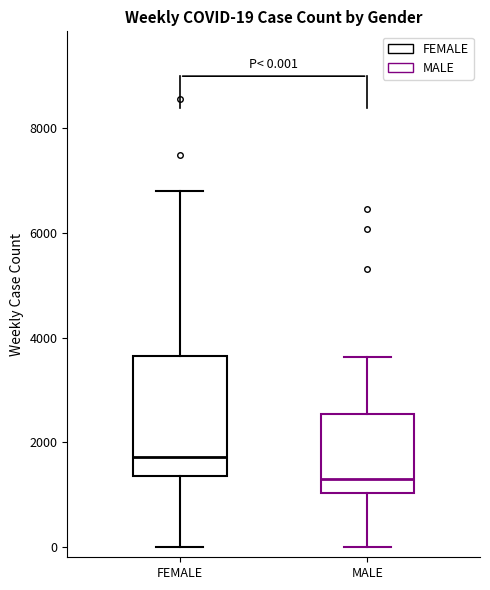

Which box has the highest median line?

FEMALE